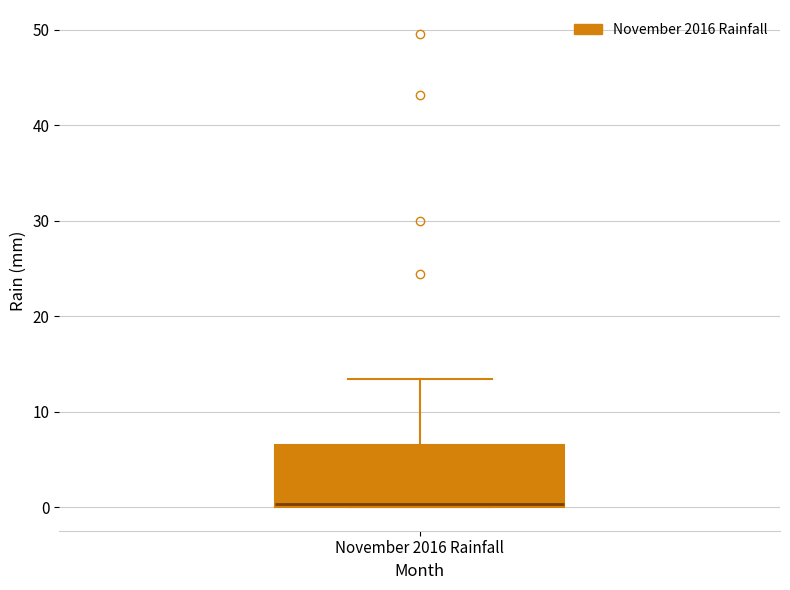

Transcribe this box plot: give where the median line is, the range the box spans, and where the two whiskers end, as read against the y-axis. The values are not printed on the chart, so give them approximately, as read against the axis.

median 0 (just above the box's lower edge), box 0 to 7, whiskers 0 to 13